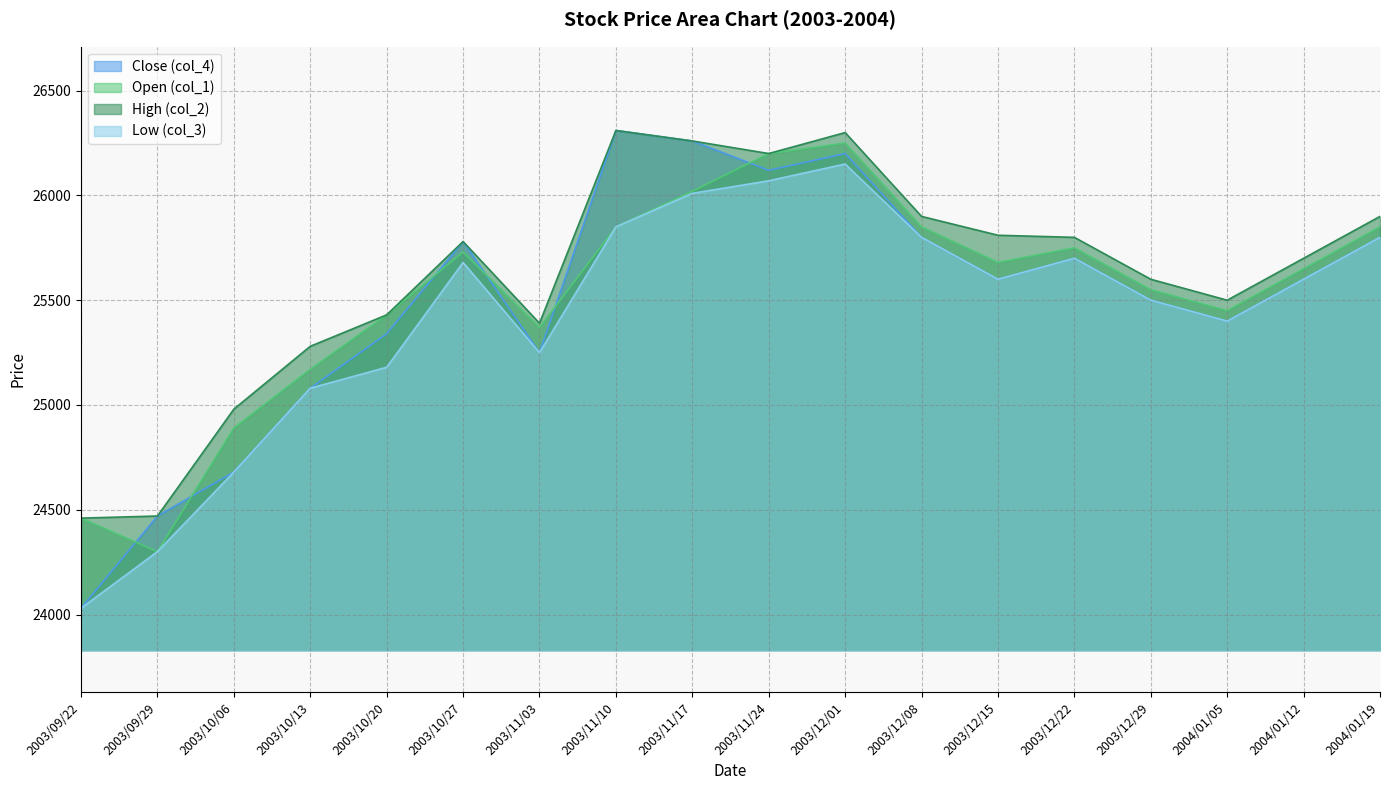

True or false: col_4 has a value of 25080 at 2003/10/13.

True